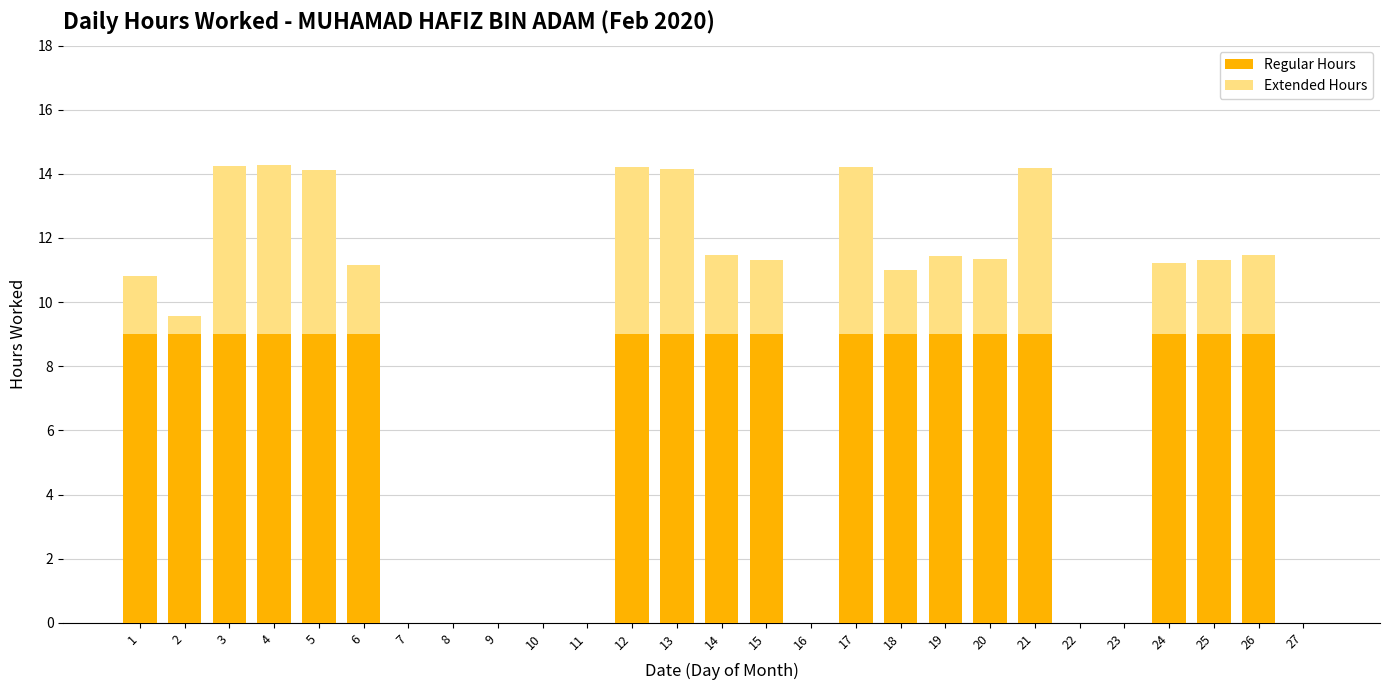

Does the chart contain stacked bars?

Yes